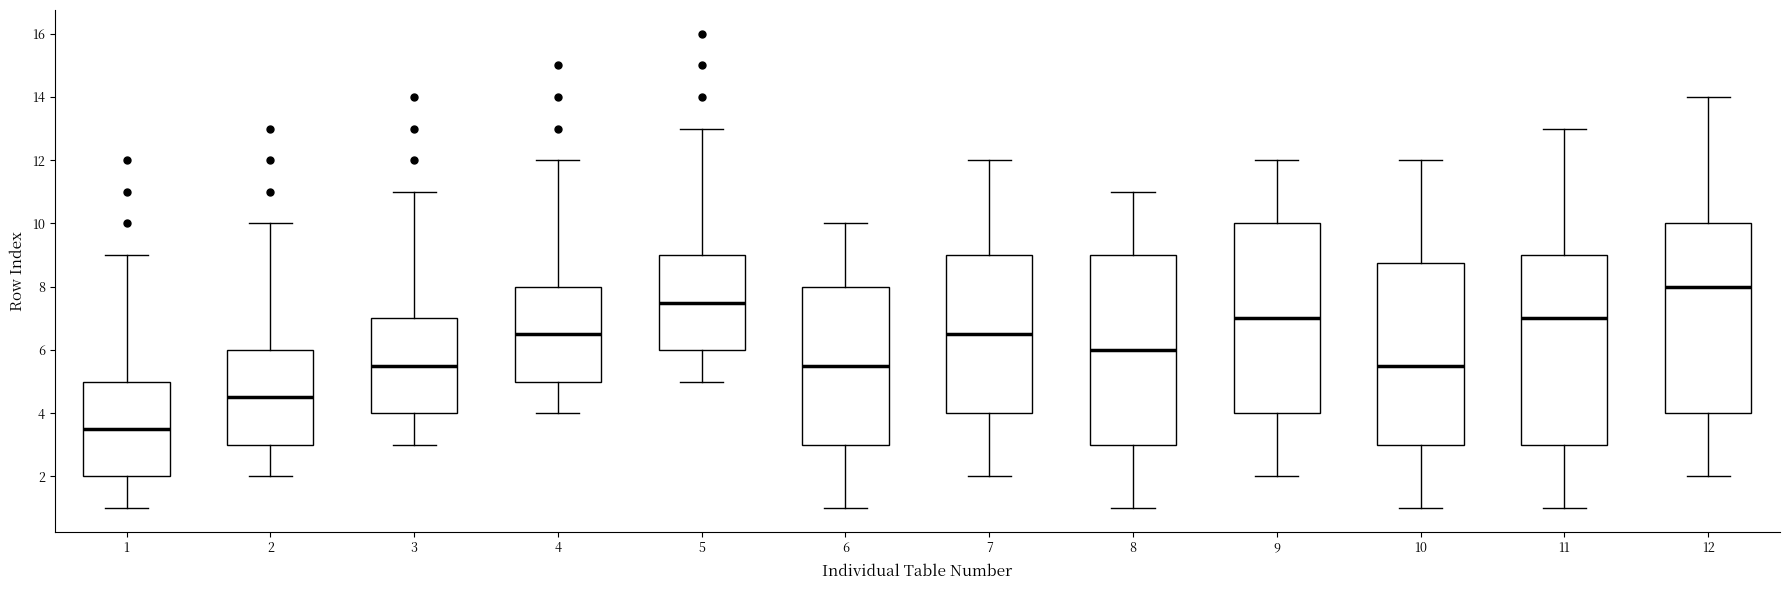

Reading left to right, transcribe this box plot: for each box, give where its median line is, the range the box spans, and where its two whiskers end, as read against the y-axis. The values are not printed on the chart, so give them approximately, as read against the axis.

1: median 3.6, box 2.0 to 5.0, whiskers 1.0 to 9.0
2: median 4.6, box 3.0 to 6.0, whiskers 2.0 to 10.0
3: median 5.6, box 4.0 to 7.0, whiskers 3.0 to 11.0
4: median 6.6, box 5.0 to 8.0, whiskers 4.0 to 12.0
5: median 7.6, box 6.0 to 9.0, whiskers 5.0 to 13.0
6: median 5.6, box 3.0 to 8.0, whiskers 1.0 to 10.0
7: median 6.6, box 4.0 to 9.0, whiskers 2.0 to 12.0
8: median 6.0, box 3.0 to 9.0, whiskers 1.0 to 11.0
9: median 7.0, box 4.0 to 10.0, whiskers 2.0 to 12.0
10: median 5.6, box 3.0 to 8.8, whiskers 1.0 to 12.0
11: median 7.0, box 3.0 to 9.0, whiskers 1.0 to 13.0
12: median 8.0, box 4.0 to 10.0, whiskers 2.0 to 14.0